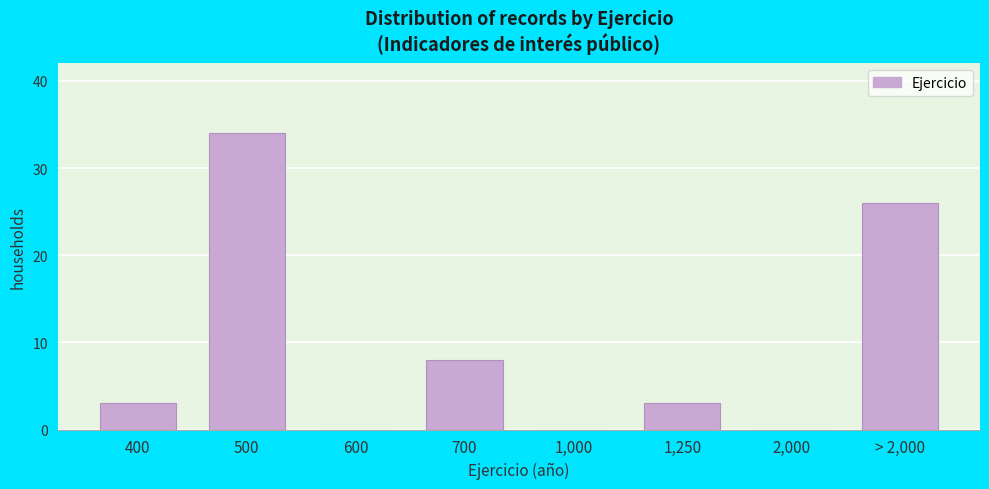

Reading right to left, what are all the values shown in this chart?

> 2,000=26	2,000=0	1,250=3	1,000=0	700=8	600=0	500=34	400=3